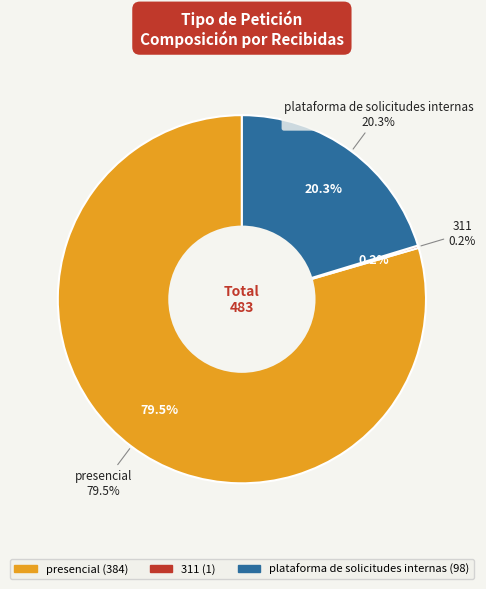

Does any single category account for the majority?

Yes